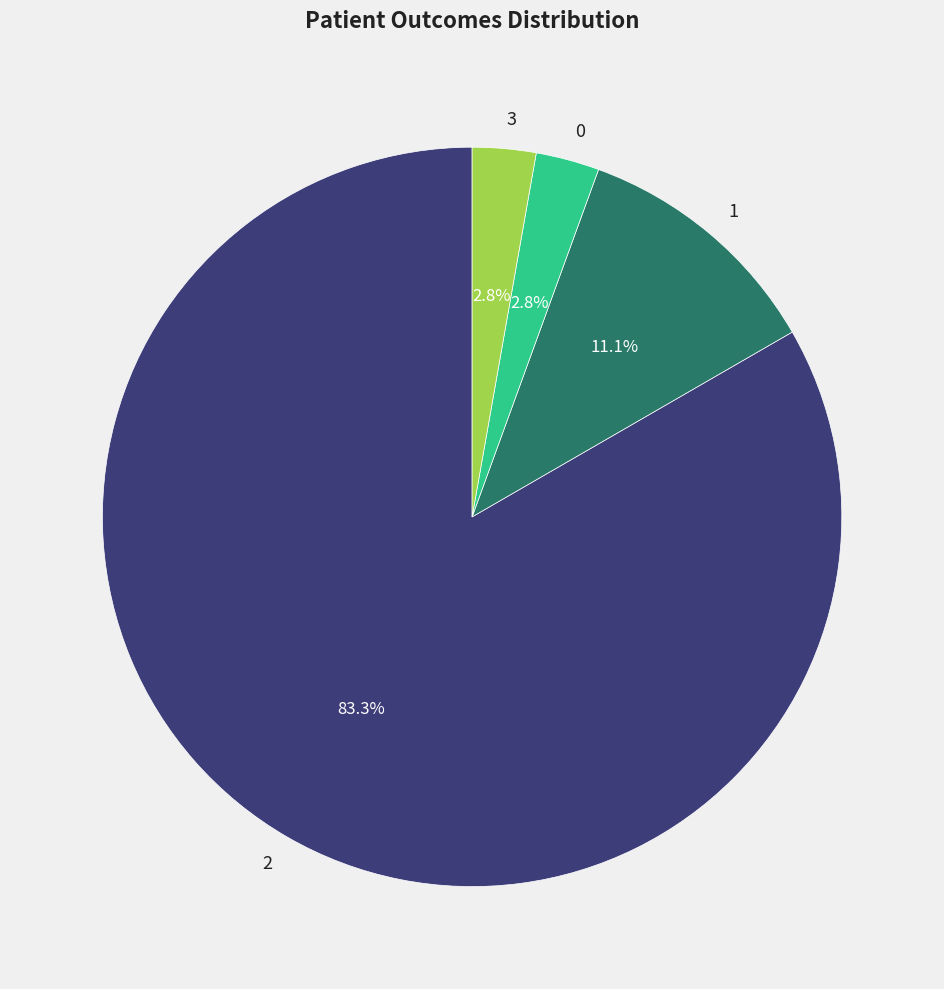

Which slice represents more than half of the pie?

2